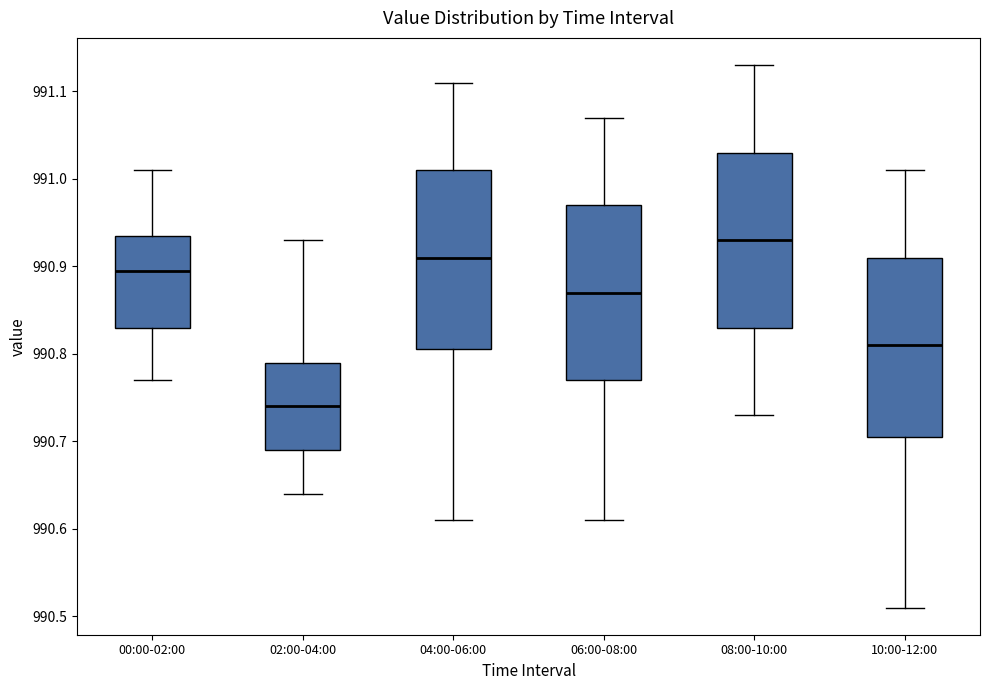

Reading left to right, transcribe this box plot: for each box, give where its median line is, the range the box spans, and where its two whiskers end, as read against the y-axis. The values are not printed on the chart, so give them approximately, as read against the axis.

00:00-02:00: median 990.90, box 990.83 to 990.94, whiskers 990.77 to 991.01
02:00-04:00: median 990.74, box 990.69 to 990.79, whiskers 990.64 to 990.93
04:00-06:00: median 990.91, box 990.81 to 991.01, whiskers 990.61 to 991.11
06:00-08:00: median 990.87, box 990.77 to 990.97, whiskers 990.61 to 991.07
08:00-10:00: median 990.93, box 990.83 to 991.03, whiskers 990.73 to 991.13
10:00-12:00: median 990.81, box 990.71 to 990.91, whiskers 990.51 to 991.01